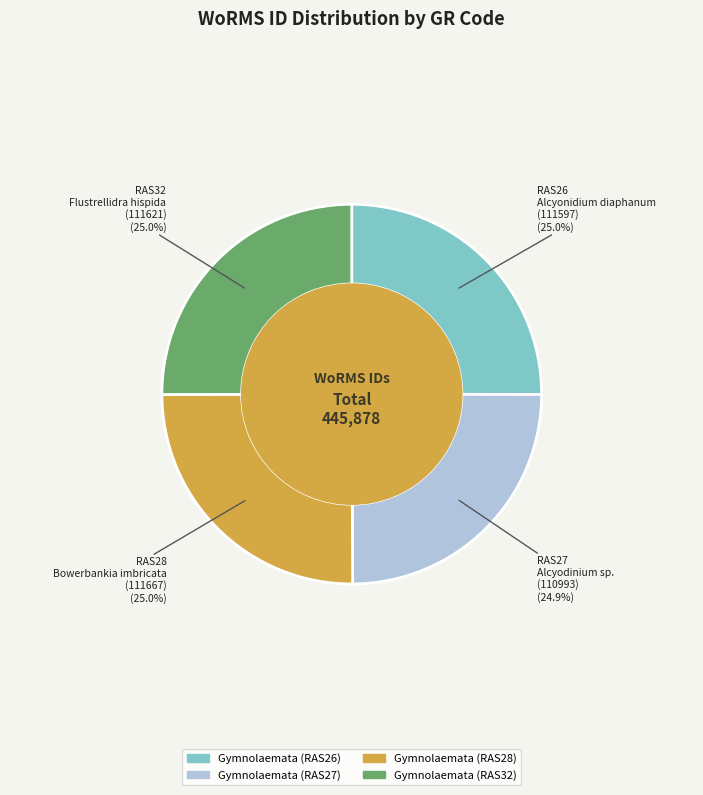

What is the total percentage of Gymnolaemata (RAS28) and Gymnolaemata (RAS26)?

50.1%